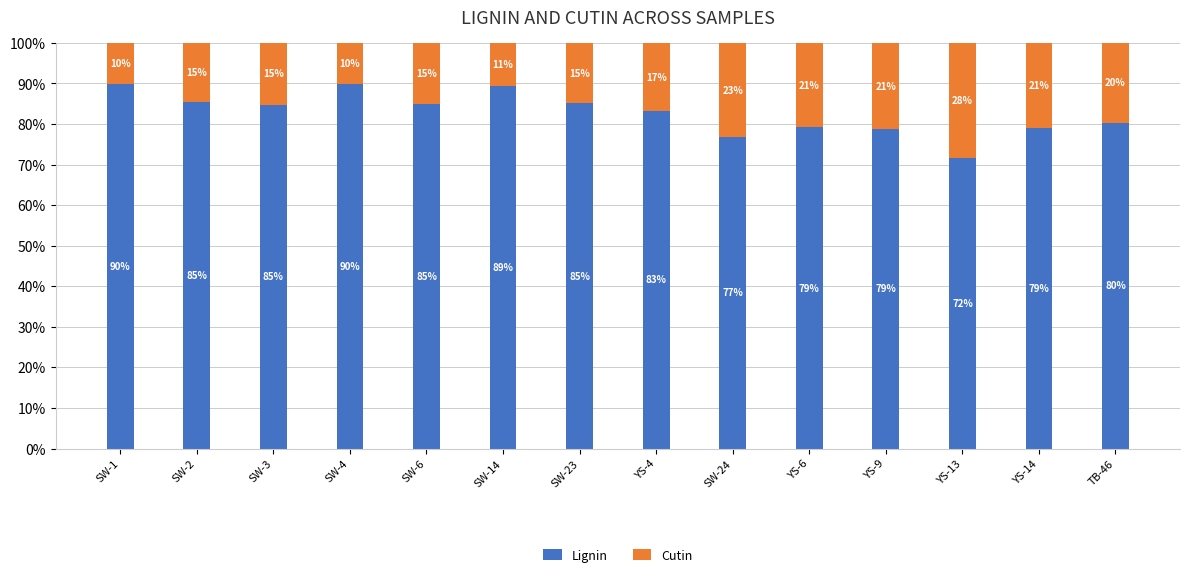

Read the Lignin value at SW-24.

76.8